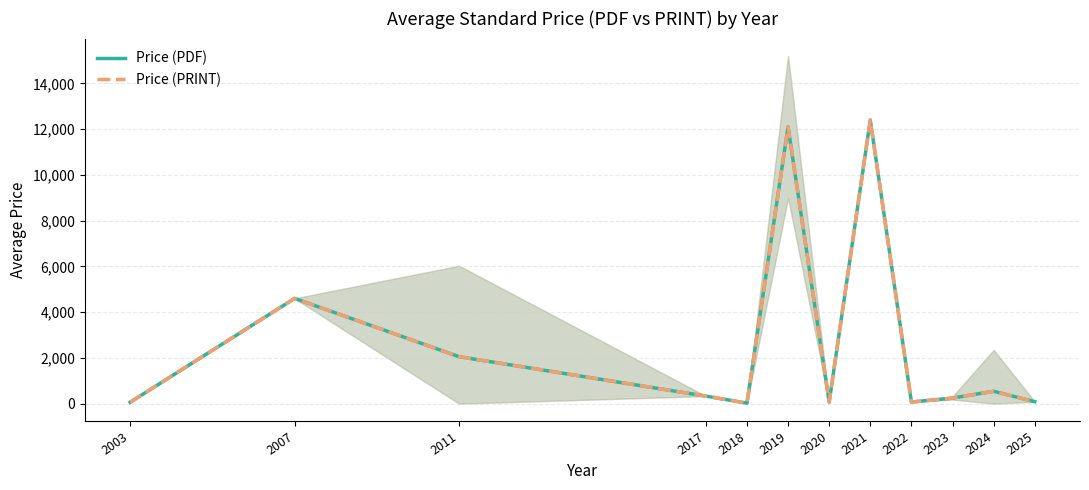

Where does the Price (PRINT) series first go above 330?

2007